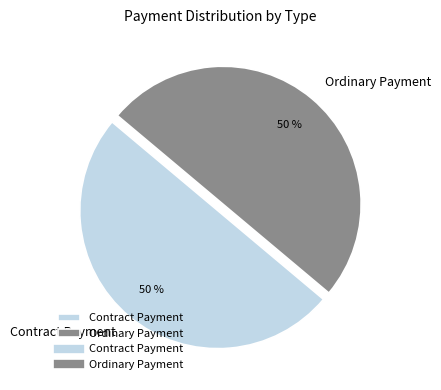

Approximately how many times larger is the value at Contract Payment compared to Ordinary Payment?

1.0